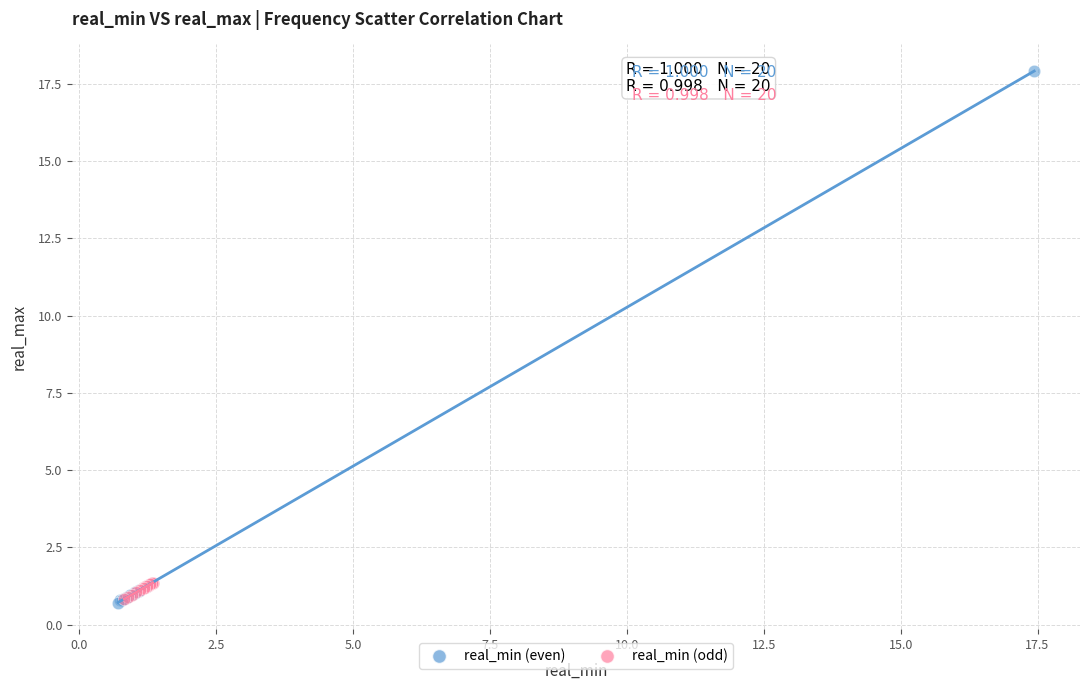

Which series contains the highest Y value?

real_min (even)